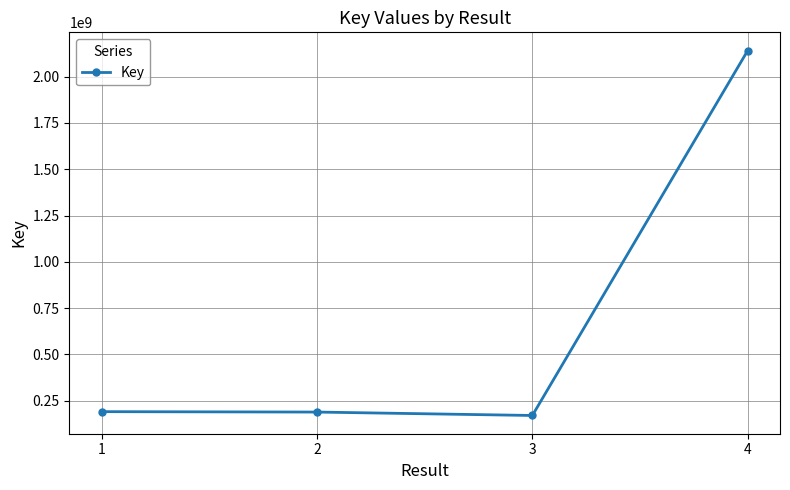

How many lines are shown in the chart?

1